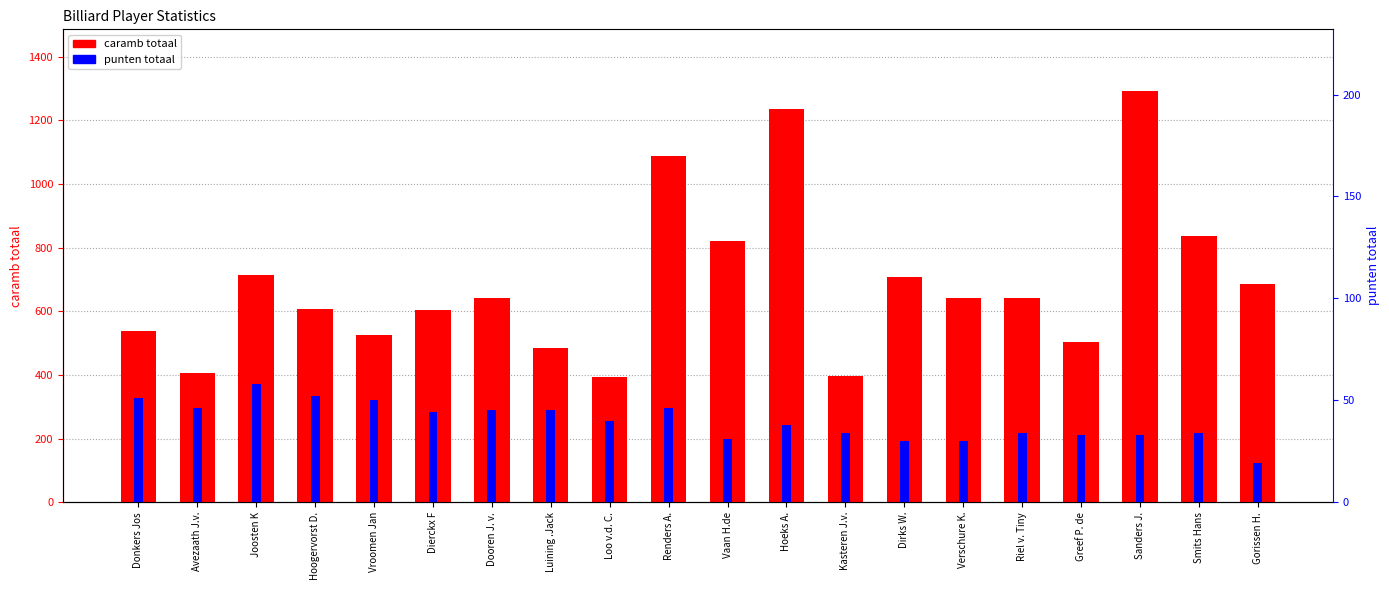

List the labels in order of punten totaal value, smallest first.

Gorissen H., Dirks W., Verschure K., Vaan H.de, Greef P. de, Sanders J., Kasteren J.v., Riel v. Tiny, Smits Hans, Hoeks A., Loo v.d. C., Dierckx F, Dooren J. v., Luining .Jack, Avezaath J.v., Renders A., Vroomen Jan, Donkers Jos, Hoogervorst D., Joosten K